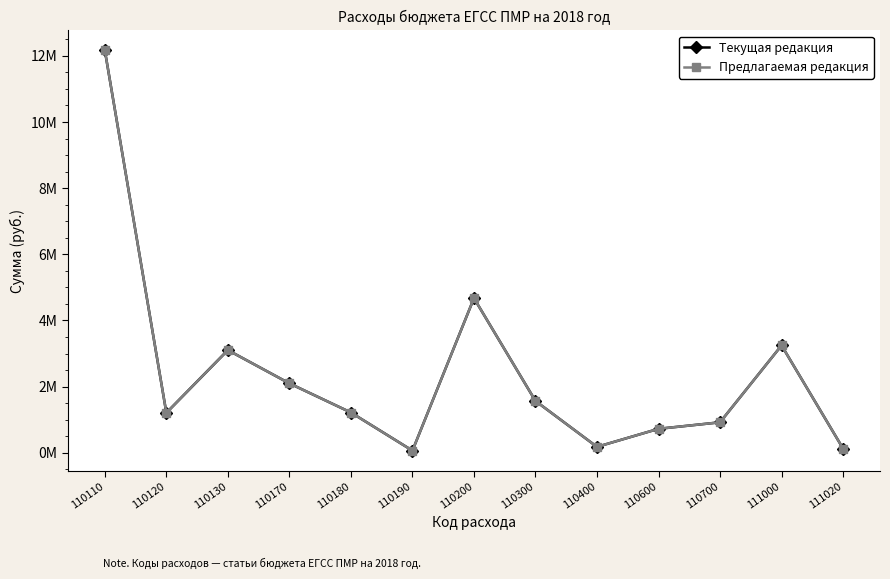

At 110170, list the series in order from largest to smallest.

Текущая редакция, Предлагаемая редакция